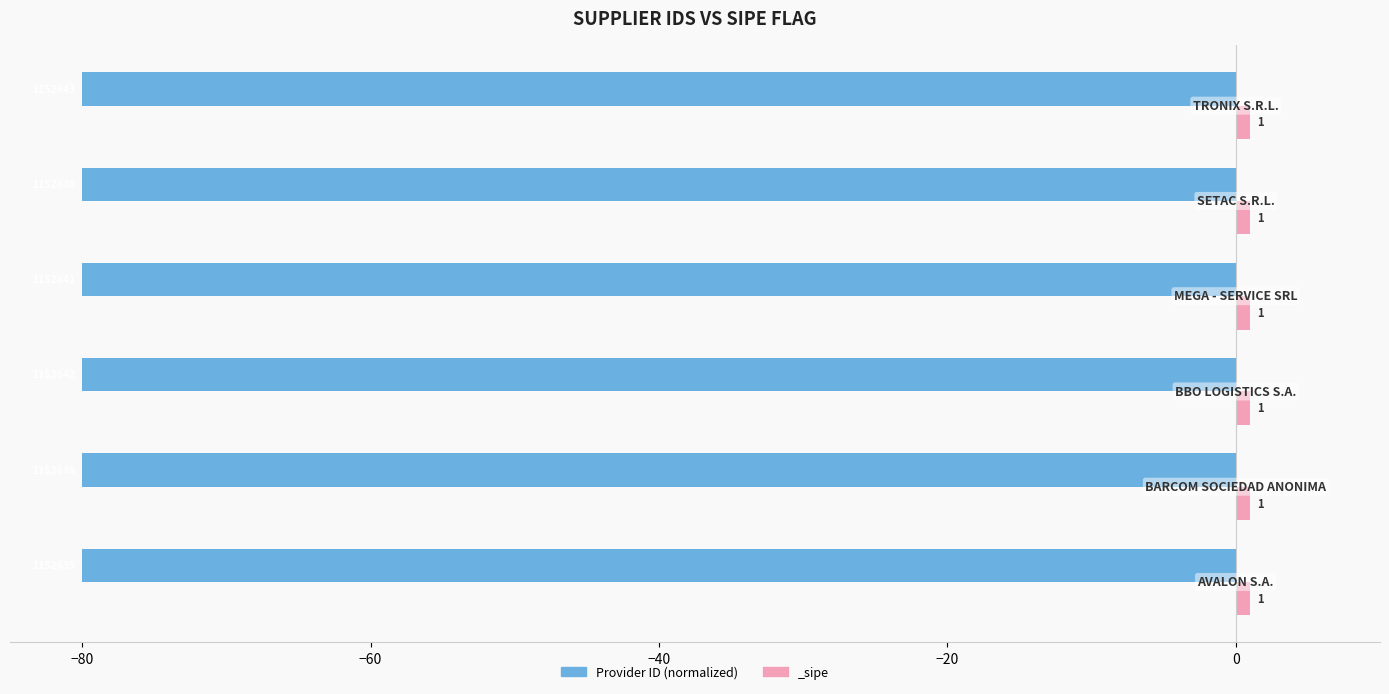

What position from the right is −60?

4